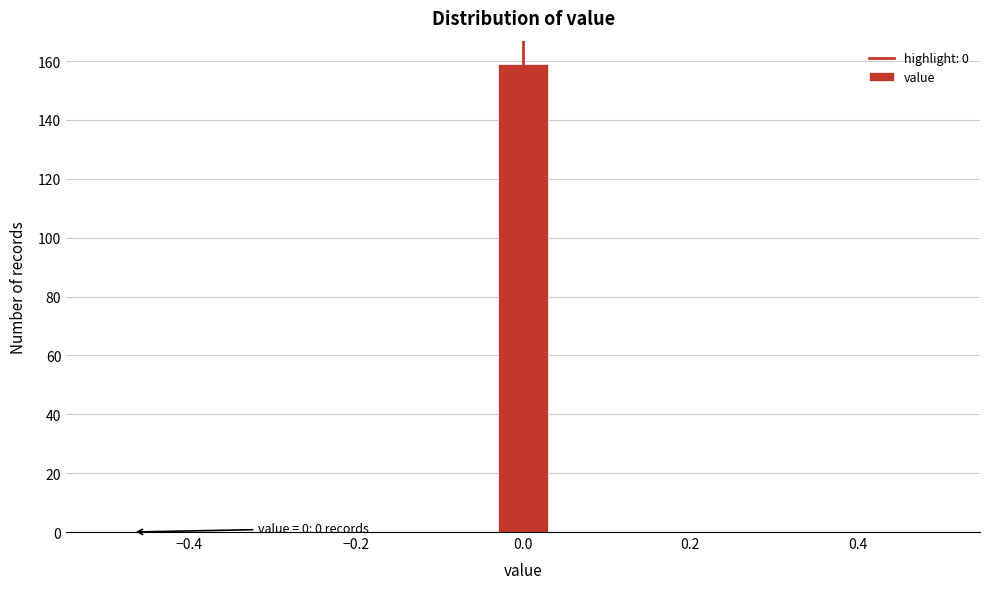

Around what value on the x-axis is the tallest bar? Give the approximate position of its centre, as read against the axis.

0.00